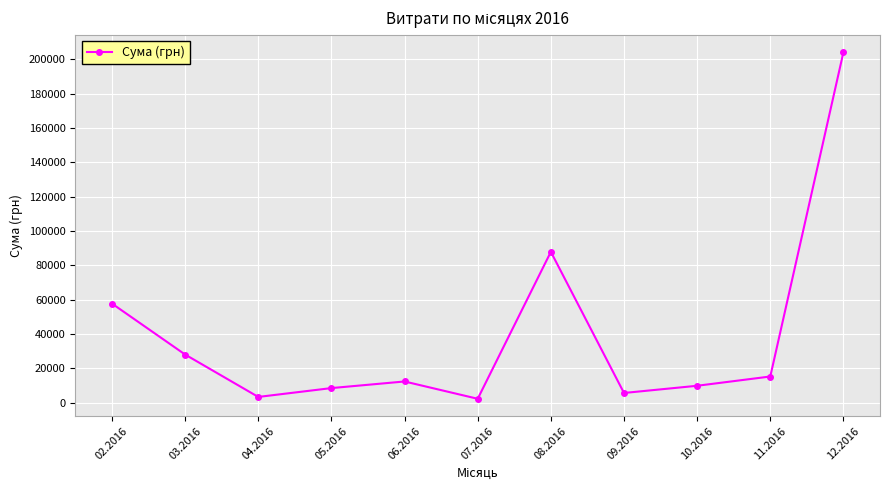

What is the label of the 9th point from the right?

04.2016